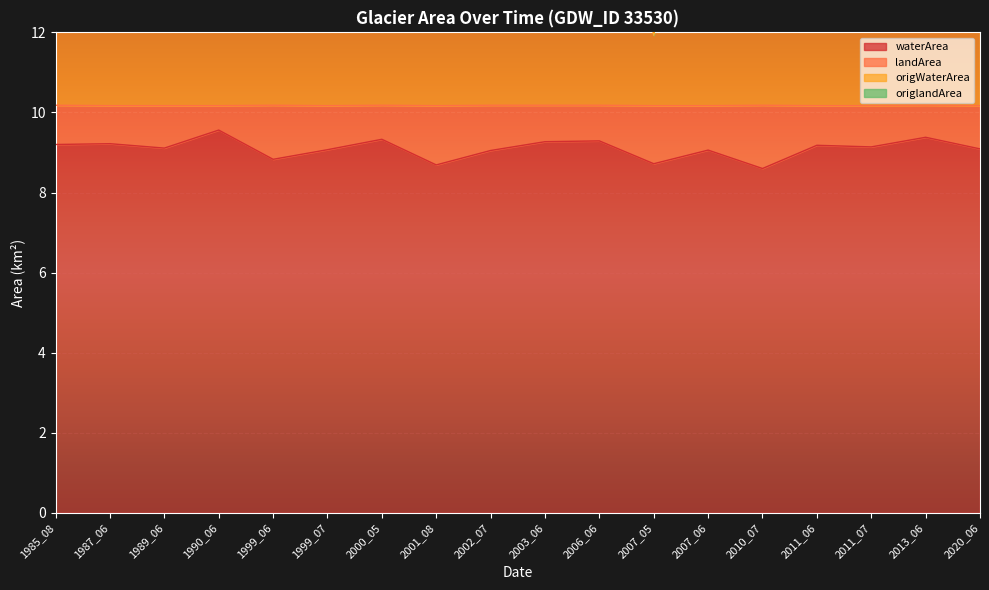

What is the total value across all series at 2011_07?

28.0